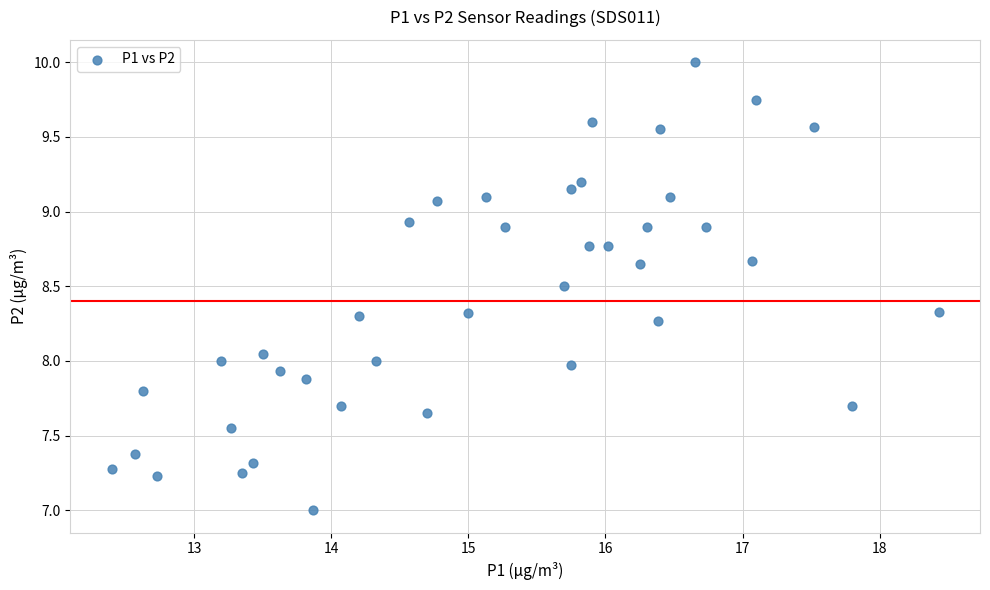

What is the range of X values (max minus min)?

6.0